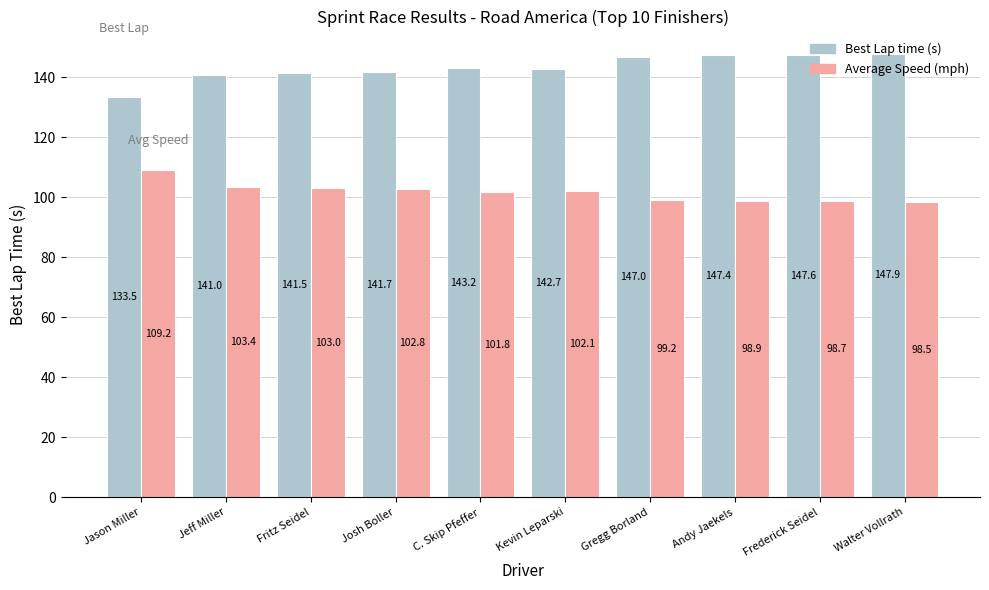

Reading left to right, transcribe all the data shown in this chart.

Best Lap time: 133.5	141.0	141.5	141.7	143.2	142.7	147.0	147.4	147.6	147.9
Average Speed: 109.2	103.4	103.0	102.8	101.8	102.1	99.2	98.9	98.7	98.5